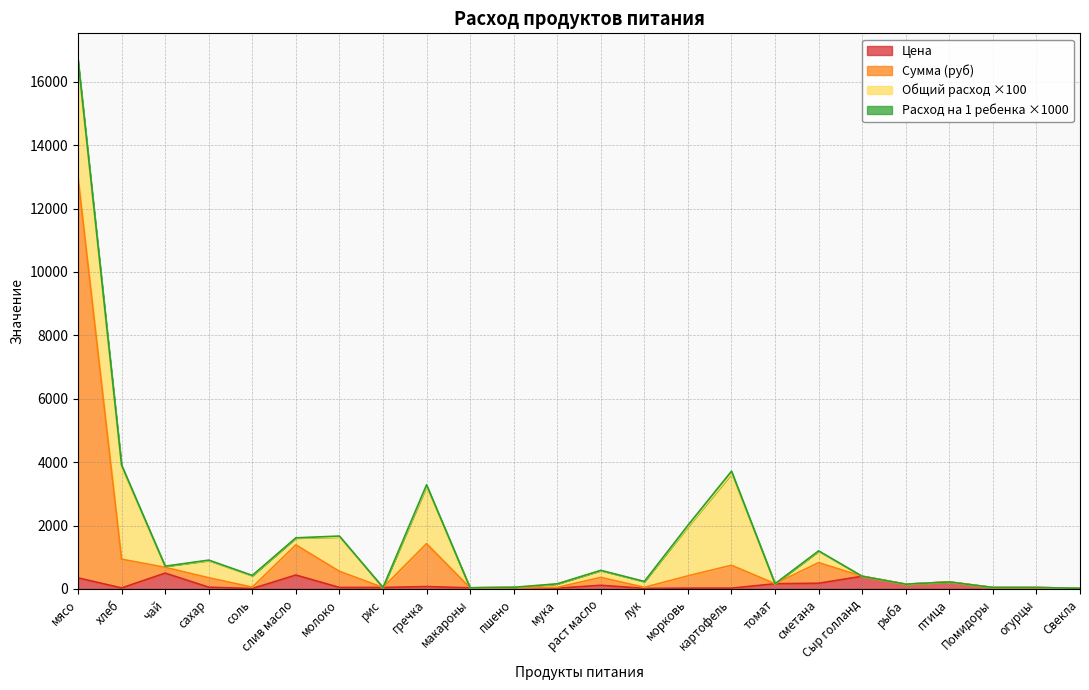

The Сумма (руб) series shows 897.6 at чай. True or false?

False